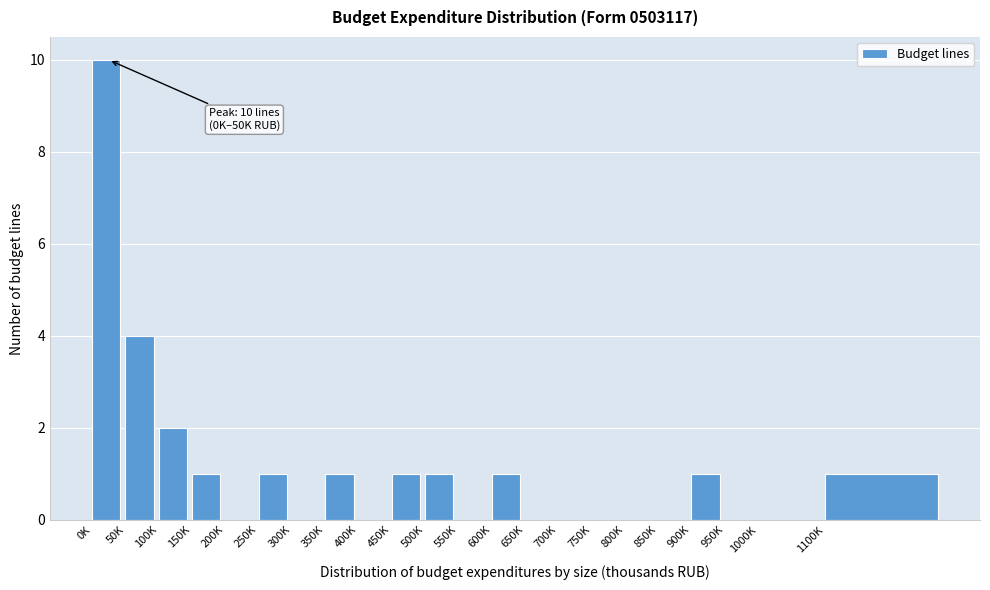

Reading left to right, what are all the values shown in this chart?

0K=10	50K=4	100K=2	150K=1	200K=0	250K=1	300K=0	350K=1	400K=0	450K=1	500K=1	550K=0	600K=1	650K=0	700K=0	750K=0	800K=0	850K=0	900K=1	950K=0	1000K=0	1100K=1